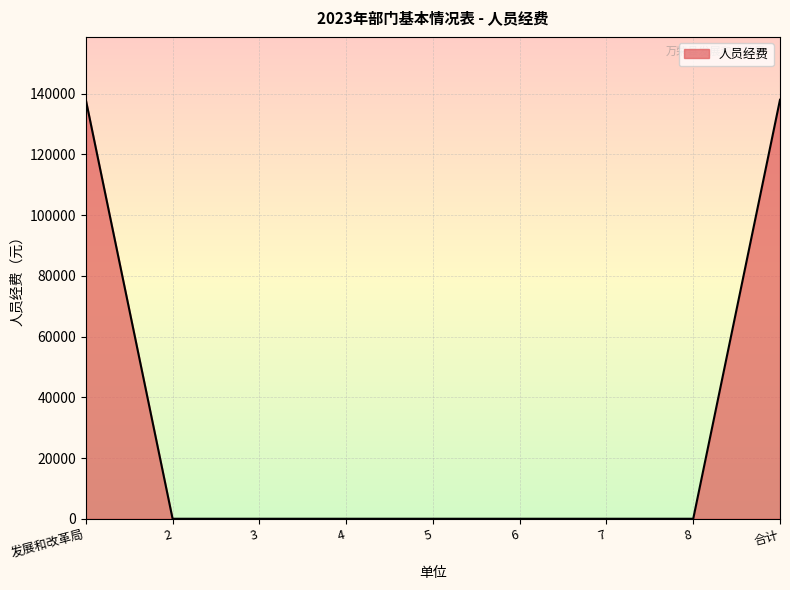

What is the maximum value shown in the chart?

138000